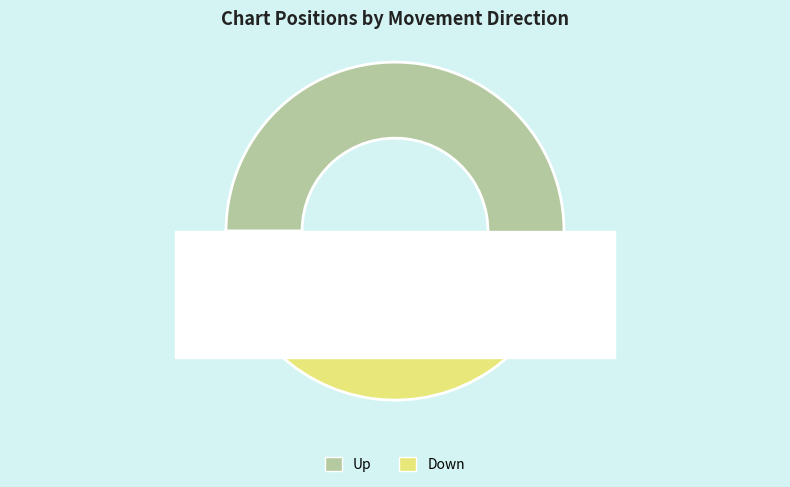

How many segments does this pie chart have?

2